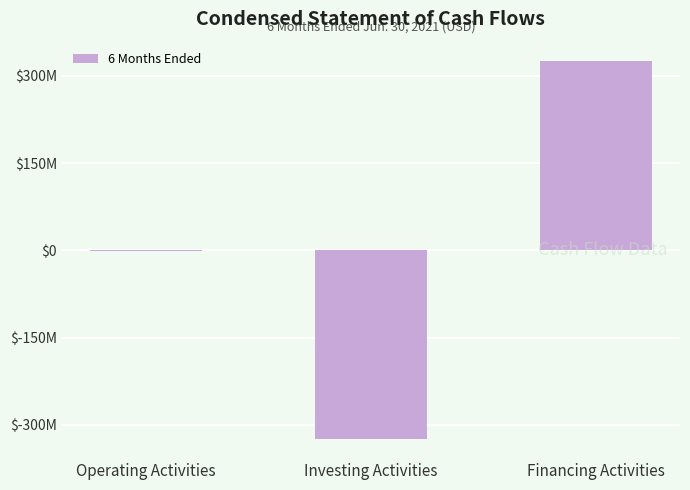

What is the greatest value displayed?

326481803